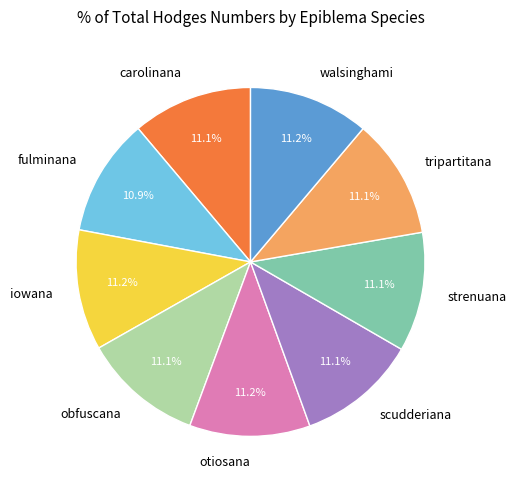

Approximately how many times larger is the value at scudderiana compared to walsinghami?

1.0